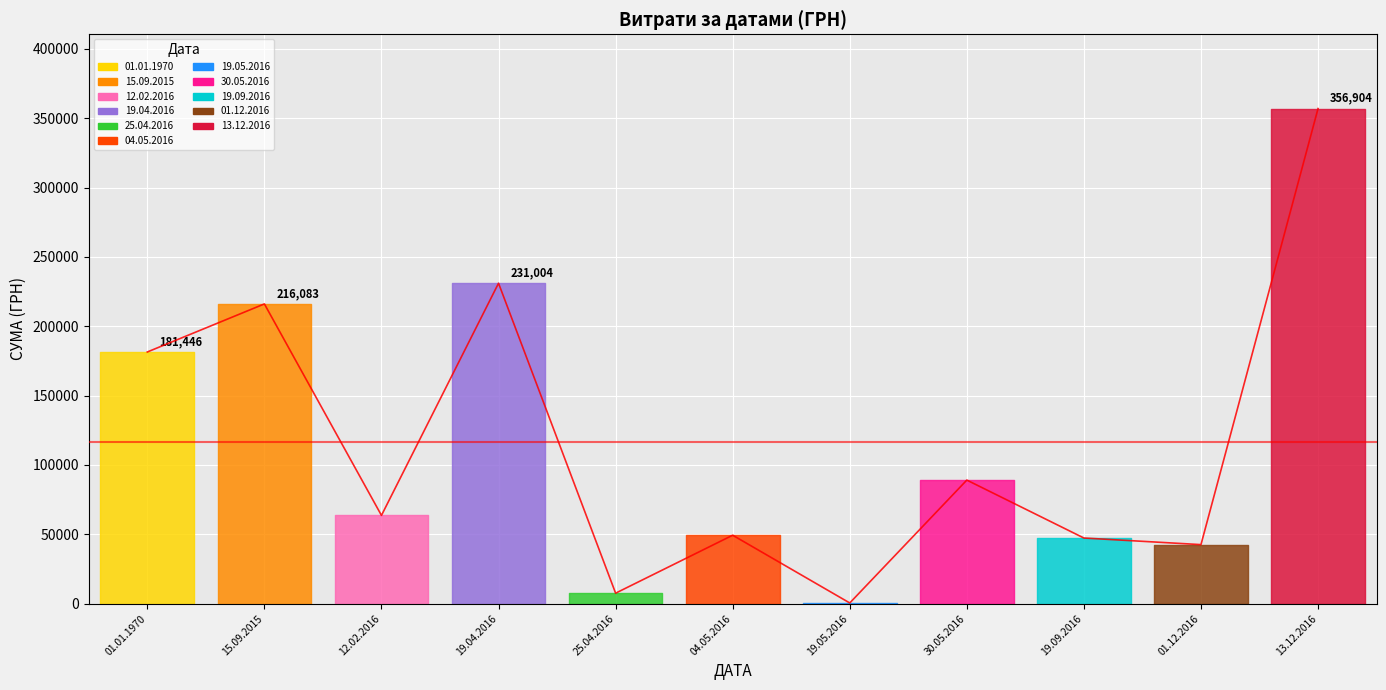

What is the difference between the second highest and second lowest values?

223419.4